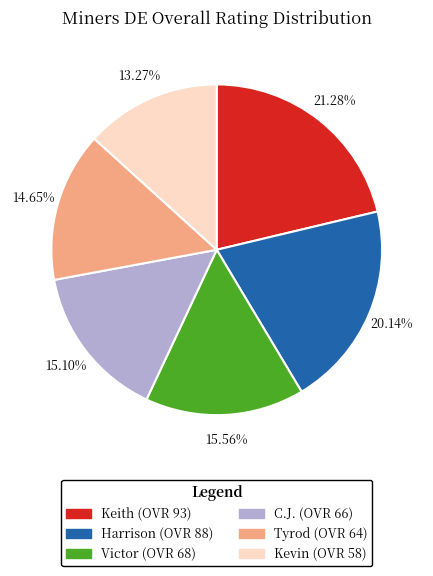

To the nearest percent, what portion does Tyrod represent?

15%